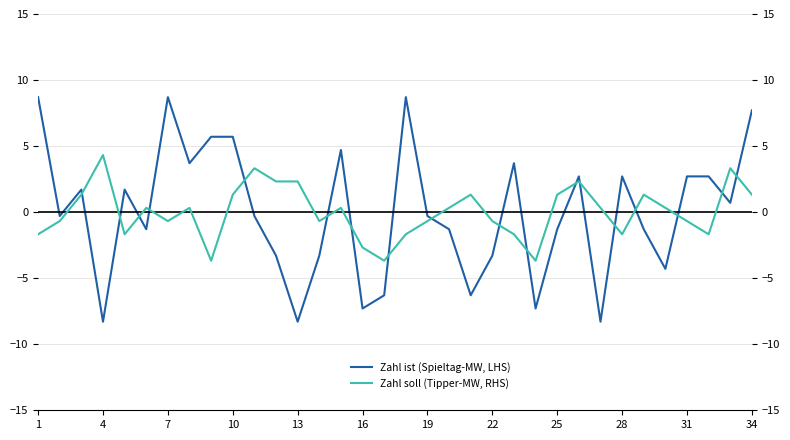

Where does the Zahl ist (Spieltag-MW, LHS) series first go above 0?

1